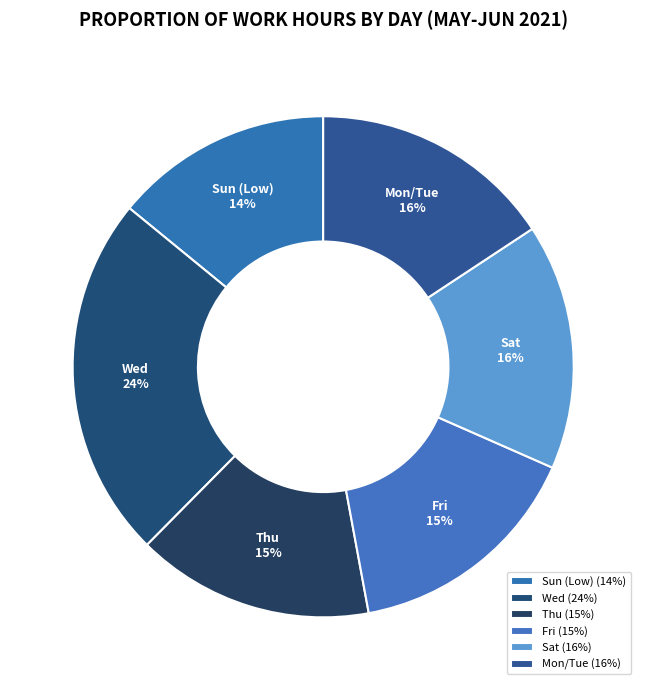

The Thu slice represents 15% of the pie. True or false?

True